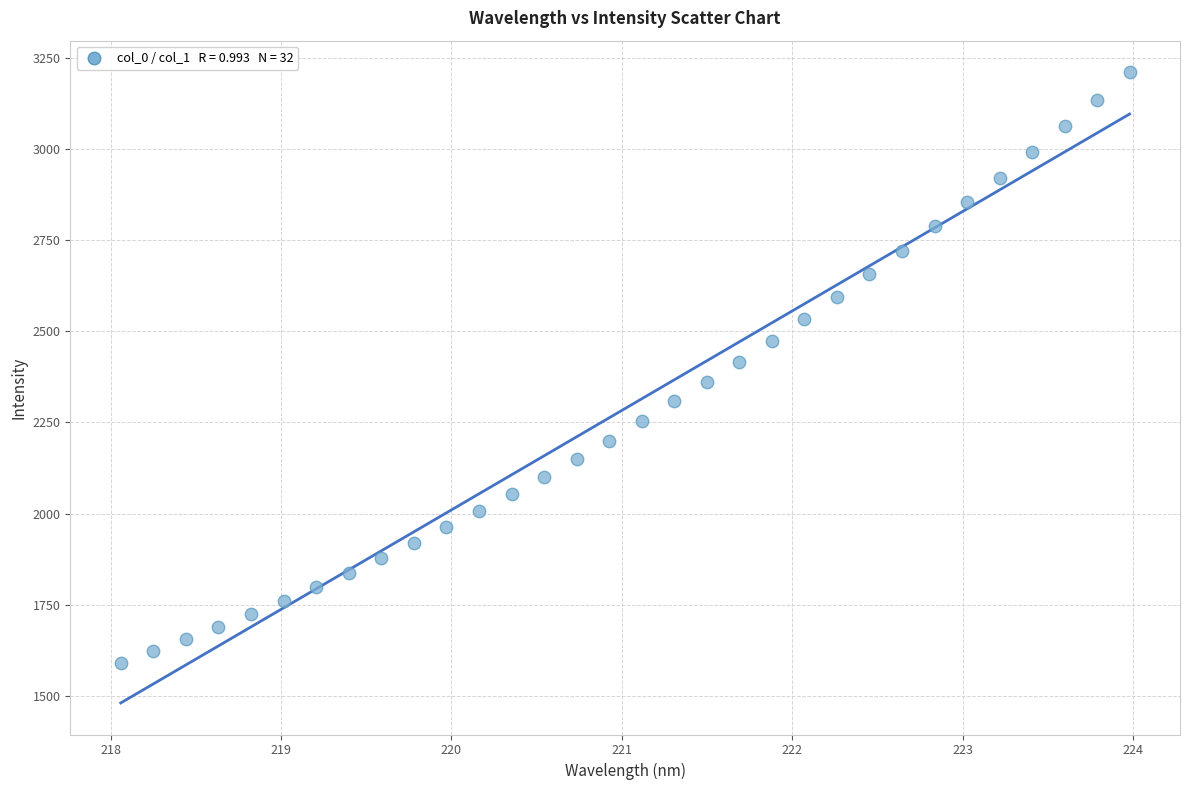

What is the range of Y values (max minus min)?

1621.1